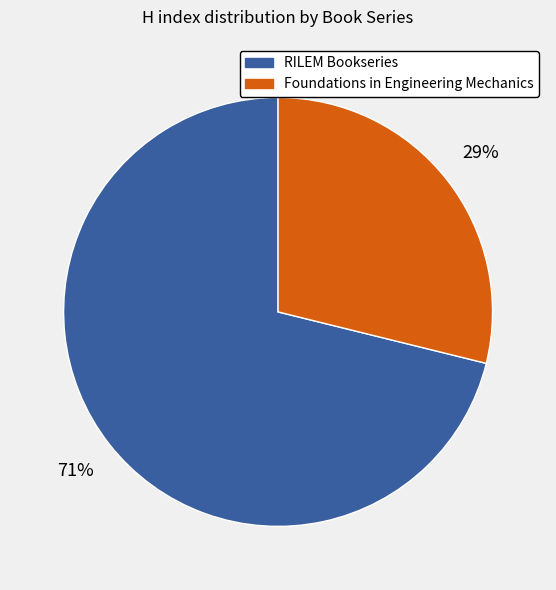

Is the sum of RILEM Bookseries and Foundations in Engineering Mechanics greater than half?

Yes